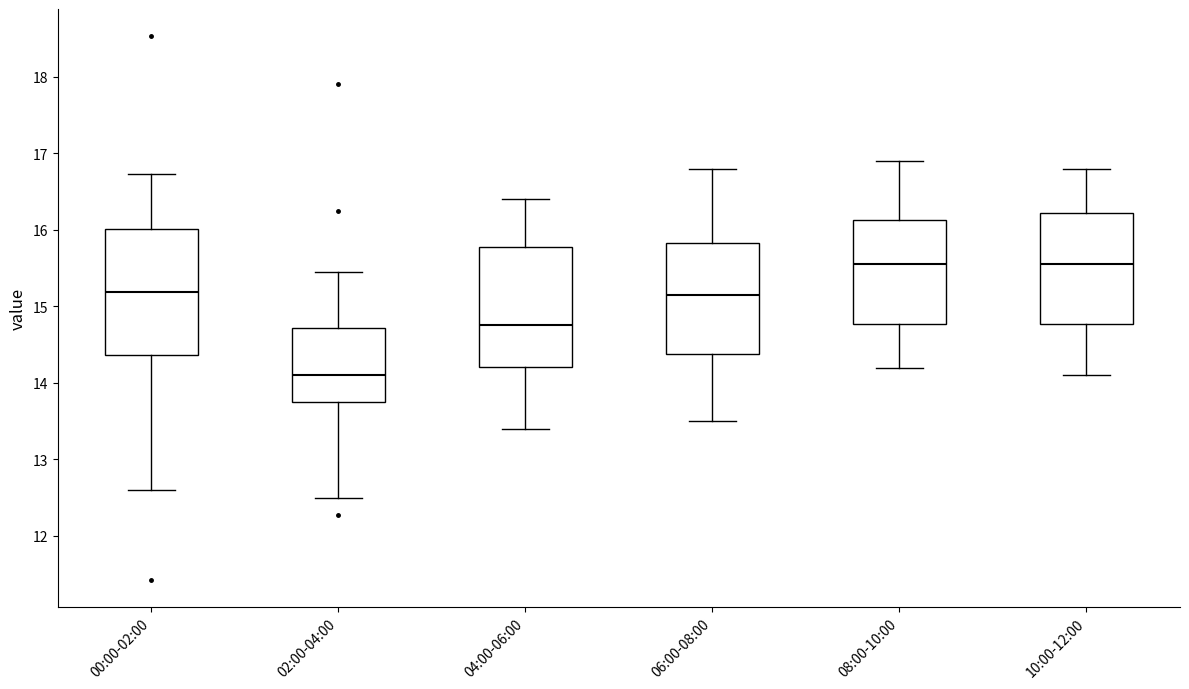

Where does the median line of the box for 00:00-02:00 sit on the y-axis? The values are not printed on the chart, so give them approximately, as read against the axis.

15.2